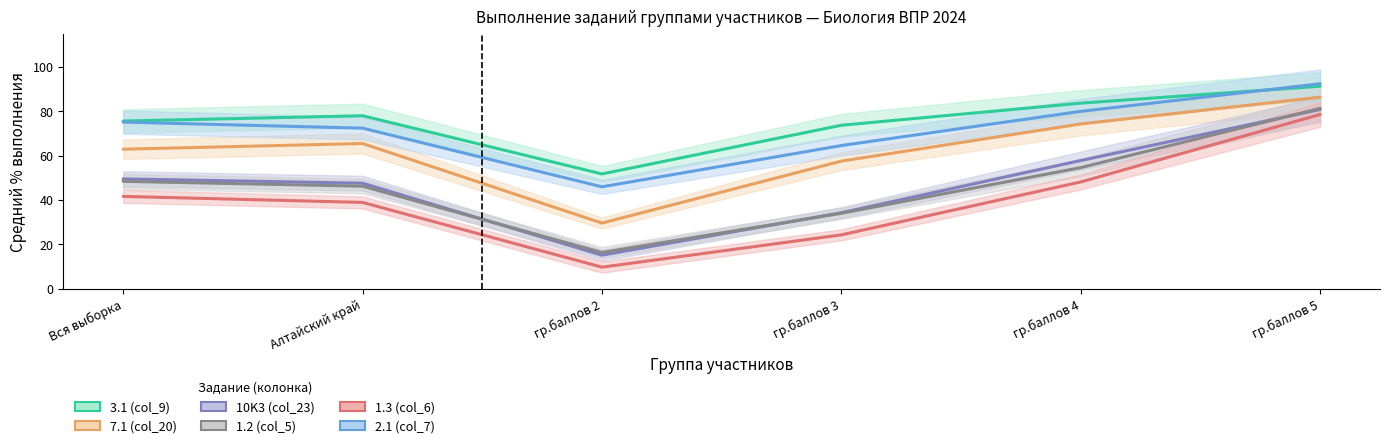

Is the value of 2.1 (col_7) at Вся выборка greater than the value of 1.3 (col_6) at гр.баллов 2?

Yes